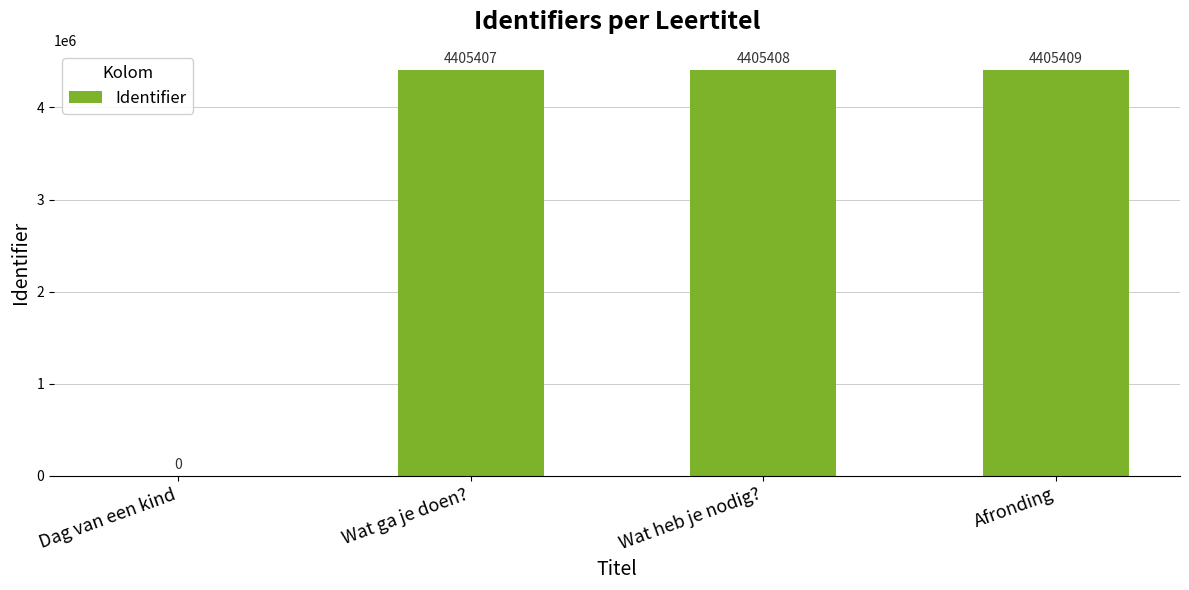

What is the approximate value at Wat heb je nodig??

4405408